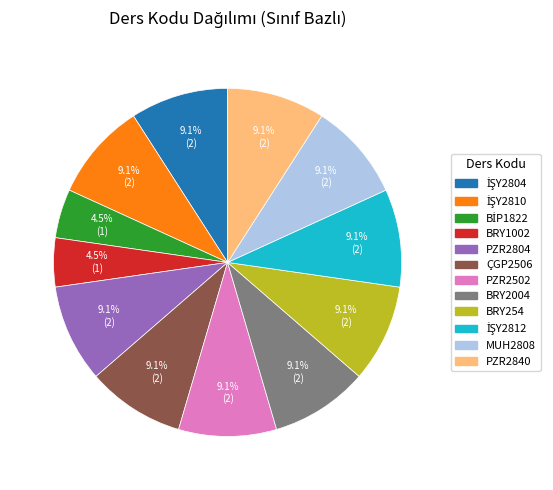

How many segments does this pie chart have?

12